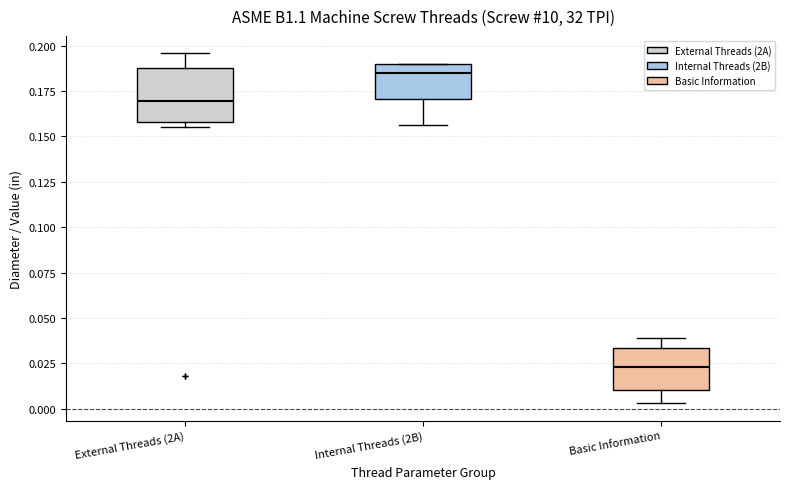

Which box's median line is the lowest?

Basic Information